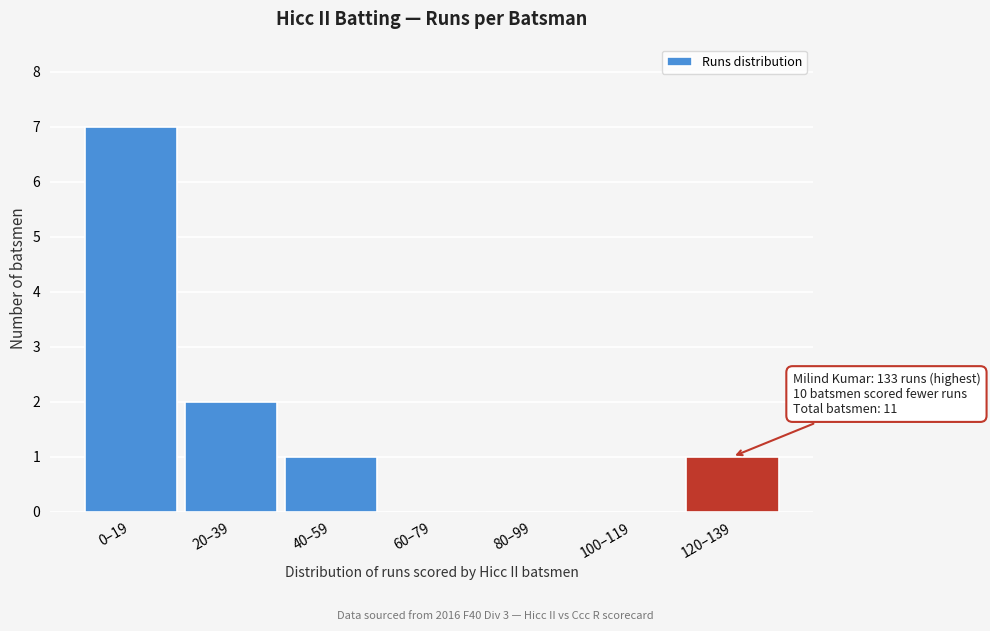

Reading left to right, transcribe all the data shown in this chart.

0–19=7	20–39=2	40–59=1	60–79=0	80–99=0	100–119=0	120–139=1